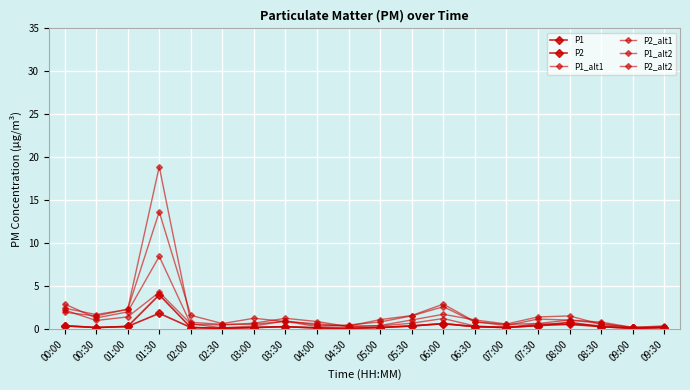

Reading left to right, extract all data points from this chart.

P1: 00:00=0.4	00:30=0.2	01:00=0.3	01:30=4.0	02:00=0.2	02:30=0.1	03:00=0.2	03:30=0.3	04:00=0.1	04:30=0.1	05:00=0.2	05:30=0.4	06:00=0.7	06:30=0.3	07:00=0.2	07:30=0.4	08:00=0.8	08:30=0.3	09:00=0.1	09:30=0.2
P2: 00:00=0.4	00:30=0.2	01:00=0.3	01:30=1.9	02:00=0.2	02:30=0.1	03:00=0.2	03:30=0.3	04:00=0.1	04:30=0.1	05:00=0.2	05:30=0.4	06:00=0.7	06:30=0.3	07:00=0.2	07:30=0.4	08:00=0.6	08:30=0.3	09:00=0.1	09:30=0.2
P1_alt1: 00:00=2.5	00:30=1.7	01:00=2.3	01:30=13.7	02:00=1.6	02:30=0.7	03:00=1.3	03:30=0.9	04:00=0.6	04:30=0.4	05:00=1.1	05:30=1.6	06:00=2.9	06:30=0.9	07:00=0.4	07:30=1.2	08:00=1.1	08:30=0.8	09:00=0.2	09:30=0.4
P2_alt1: 00:00=2.2	00:30=1.0	01:00=1.4	01:30=4.3	02:00=0.6	02:30=0.2	03:00=0.4	03:30=1.0	04:00=0.5	04:30=0.4	05:00=0.4	05:30=0.7	06:00=1.2	06:30=0.4	07:00=0.2	07:30=0.6	08:00=0.6	08:30=0.4	09:00=0.1	09:30=0.2
P1_alt2: 00:00=2.0	00:30=1.5	01:00=2.3	01:30=18.9	02:00=0.8	02:30=0.6	03:00=0.6	03:30=0.9	04:00=0.3	04:30=0.5	05:00=0.8	05:30=1.6	06:00=2.6	06:30=0.8	07:00=0.6	07:30=0.7	08:00=1.1	08:30=0.7	09:00=0.2	09:30=0.3
P2_alt2: 00:00=2.9	00:30=1.3	01:00=2.0	01:30=8.5	02:00=0.6	02:30=0.5	03:00=0.7	03:30=1.3	04:00=0.9	04:30=0.3	05:00=0.4	05:30=1.1	06:00=1.7	06:30=1.1	07:00=0.6	07:30=1.4	08:00=1.5	08:30=0.6	09:00=0.2	09:30=0.2